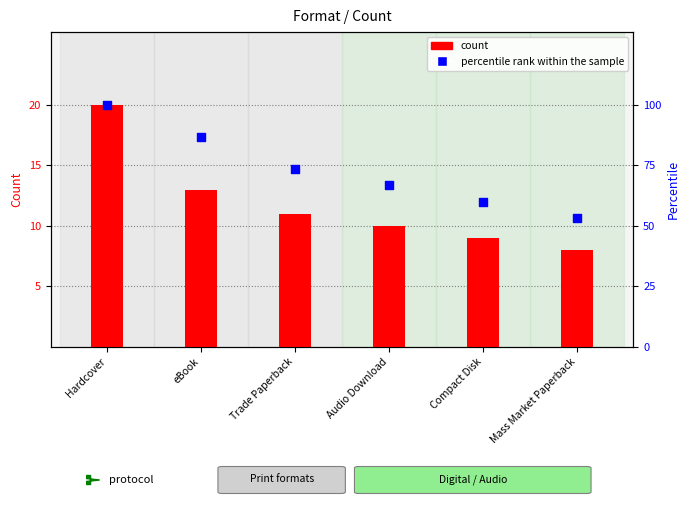

Which series reaches the maximum Y coordinate?

percentile rank within the sample